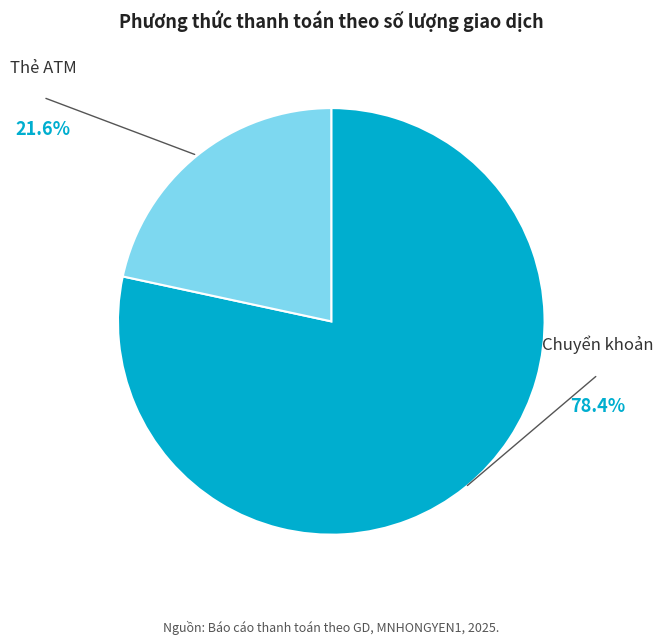

Is there any slice that represents more than half of the pie?

Yes